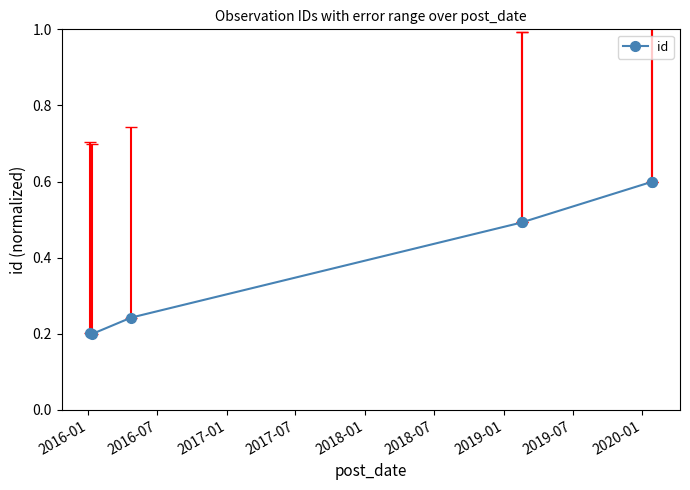

What position from the left is 2019-01?

7